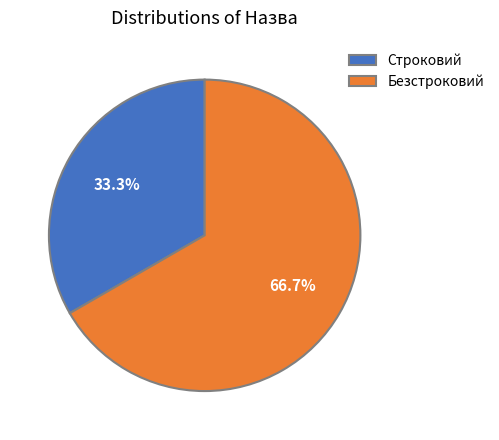

To the nearest percent, what is the average slice percentage?

50%